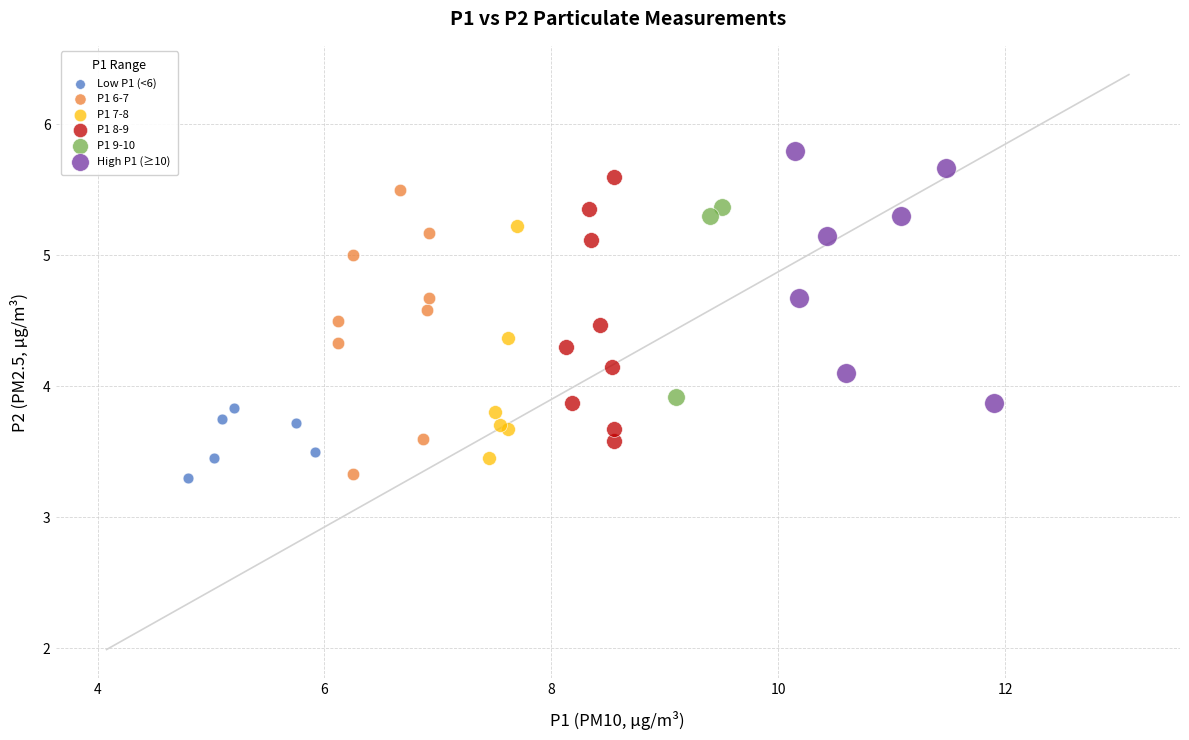

Which series reaches the maximum Y coordinate?

High P1 (≥10)